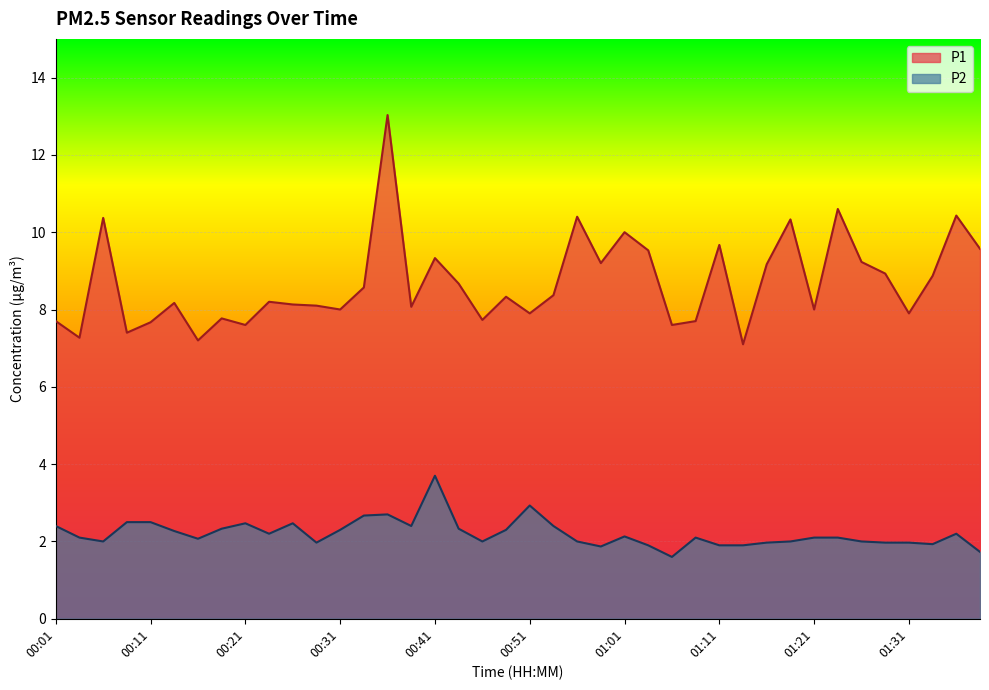

At 01:11, list the series in order from largest to smallest.

P1, P2